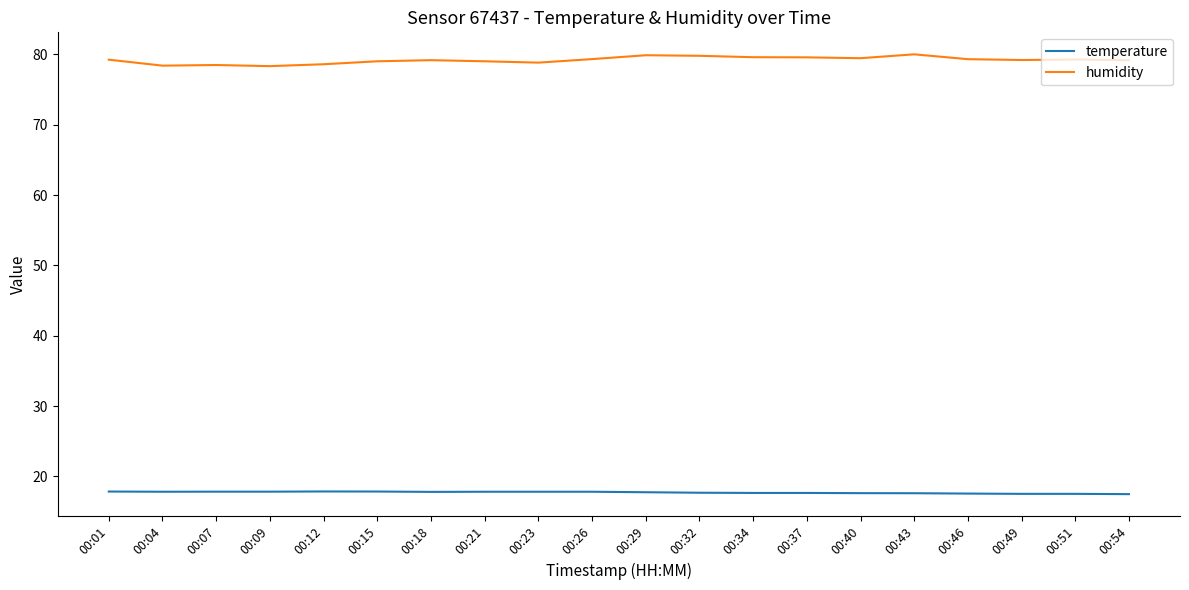

List the series in order of their overall mean, highest first.

humidity, temperature